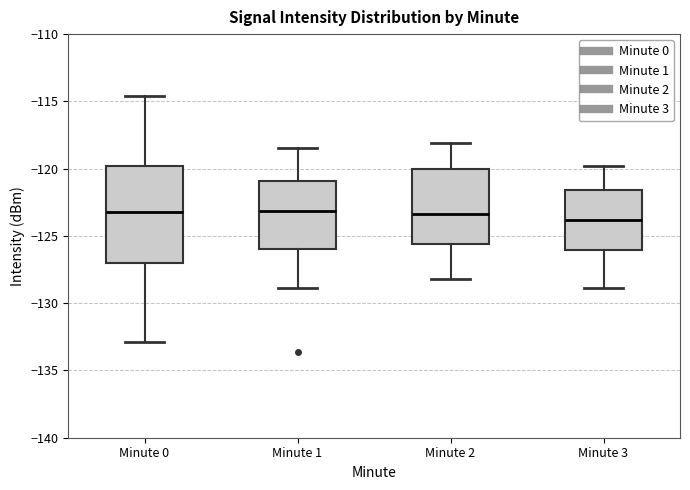

Reading left to right, transcribe this box plot: for each box, give where its median line is, the range the box spans, and where its two whiskers end, as read against the y-axis. The values are not printed on the chart, so give them approximately, as read against the axis.

Minute 0: median -123.0, box -127.0 to -120.0, whiskers -133.0 to -114.5
Minute 1: median -123.0, box -126.0 to -121.0, whiskers -129.0 to -118.5
Minute 2: median -123.5, box -125.5 to -120.0, whiskers -128.0 to -118.0
Minute 3: median -124.0, box -126.0 to -121.5, whiskers -129.0 to -120.0